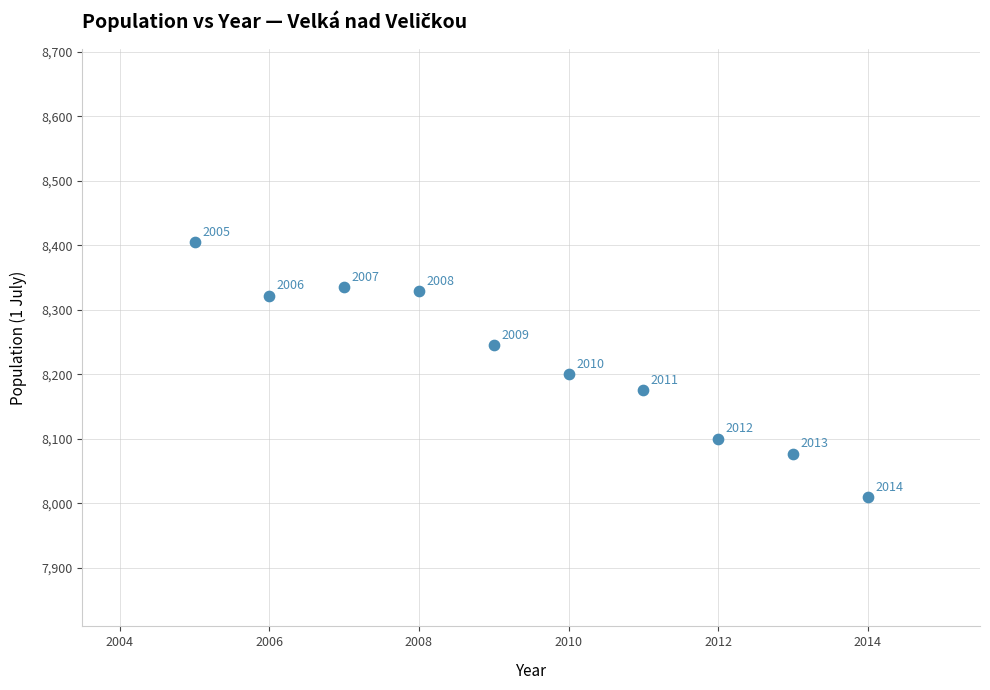

What Y value in the scatter plot is closest to 8207?

8200